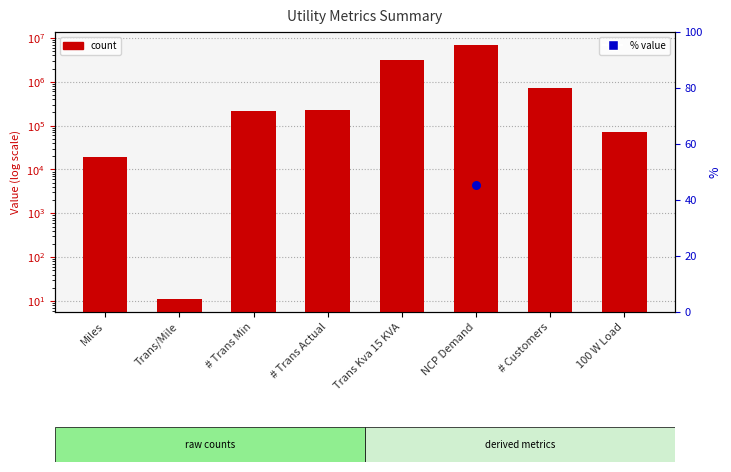

What is the ratio of the value at Trans Kva 15 KVA to the value at Miles?

165.0